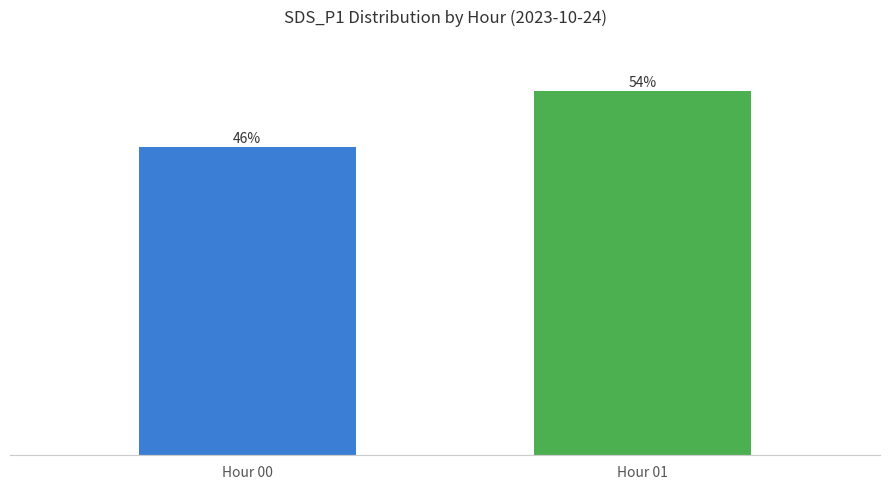

Where does the data first go above 54?

Hour 01